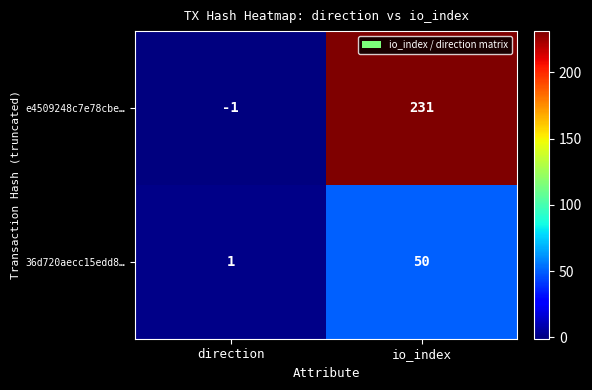

Which label corresponds to the largest value in the chart?

io_index